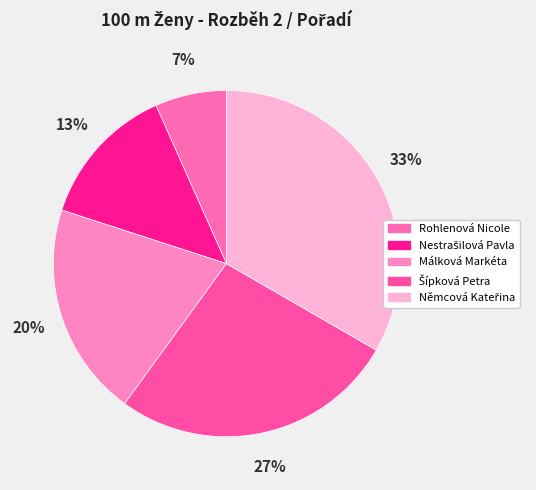

To the nearest percent, what is the difference between the Rohlenová Nicole and Němcová Kateřina slice percentages?

27%